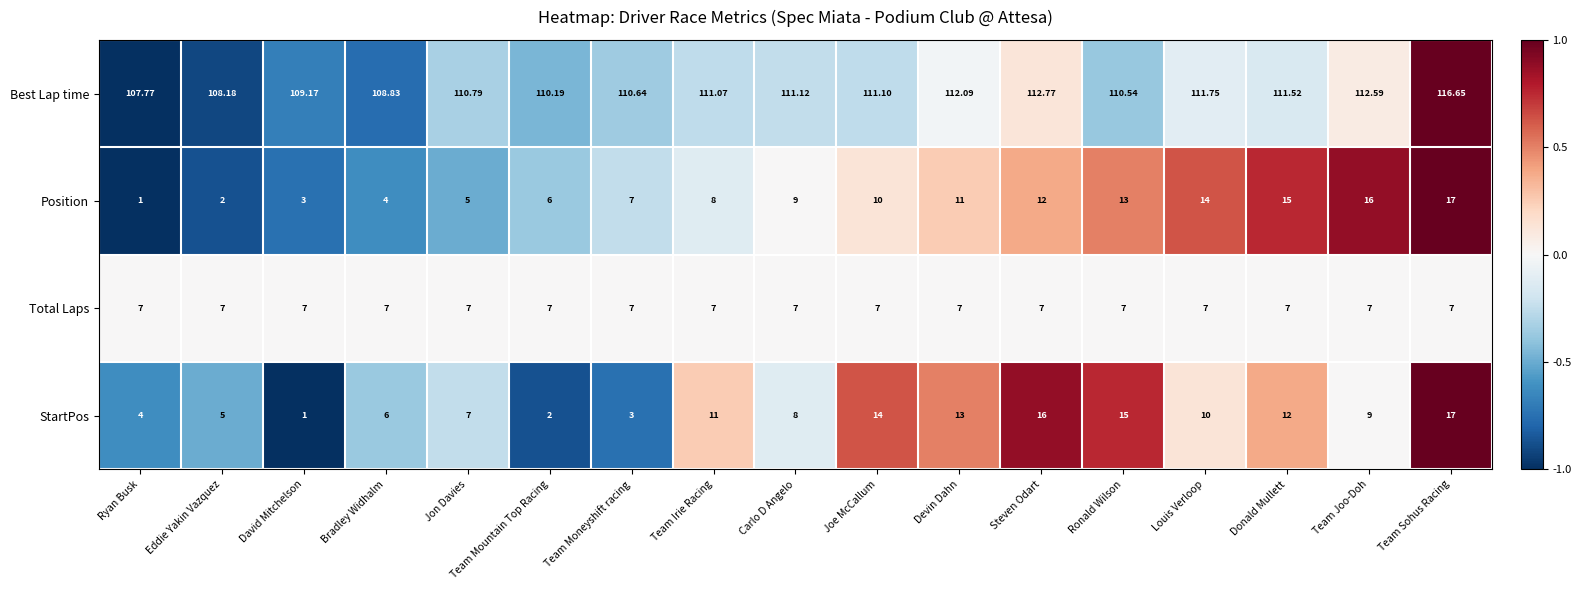

Rank the series at Louis Verloop from lowest to highest value.

Total Laps, StartPos, Position, Best Lap time